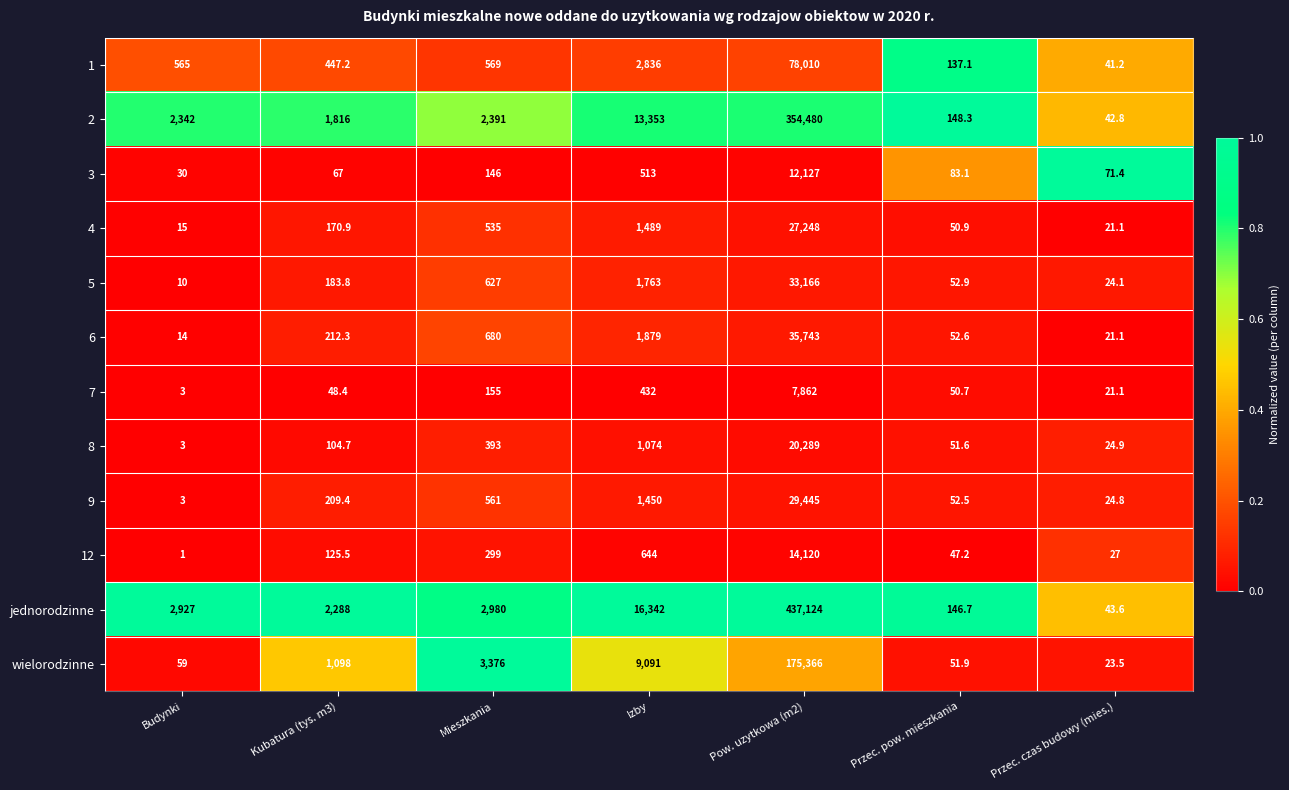

What is the difference between the highest and lowest values at Kubatura (tys. m3)?

2239.6